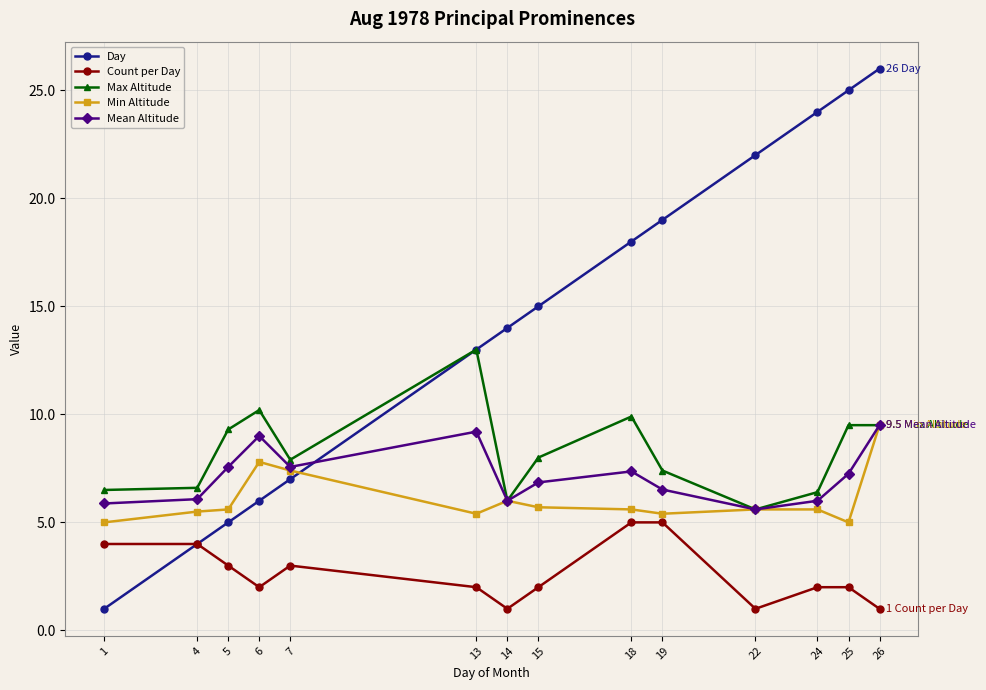

Read the Day value at 22.

22.0